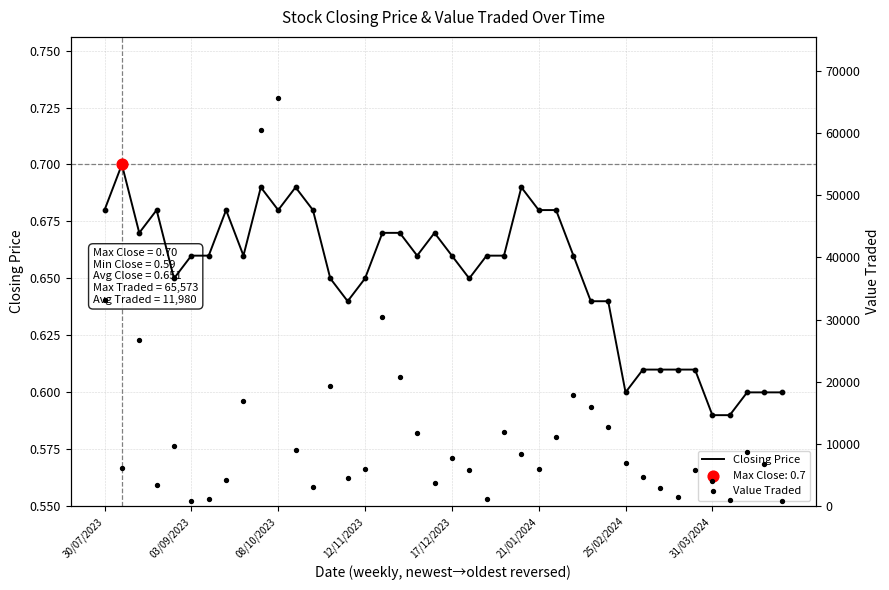

Which series reaches the maximum Y coordinate?

Value Traded